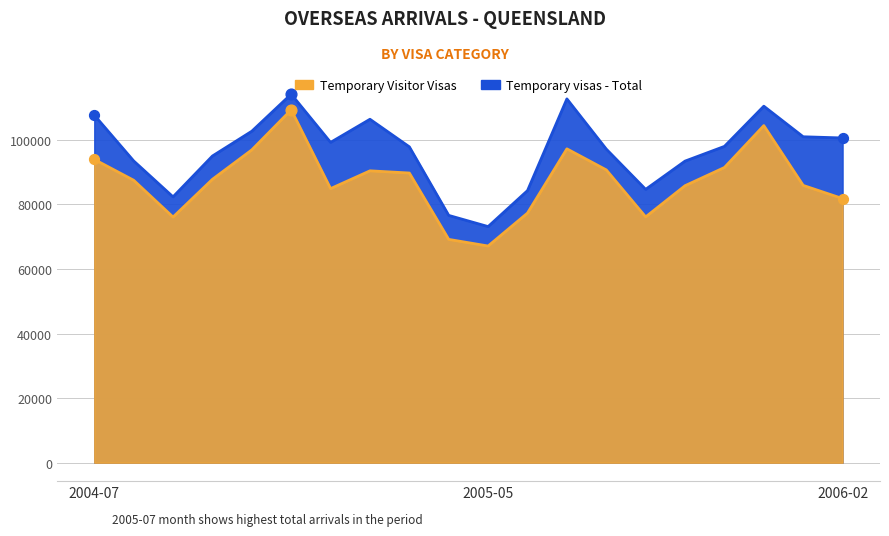

Which series has the widest spread of Y values?

Temporary Visitor Visas